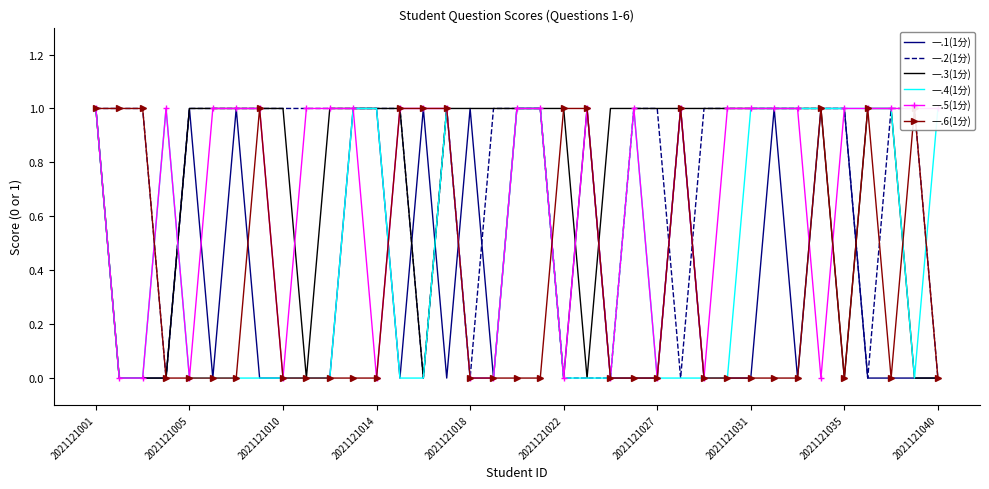

Is it true that 一.1(1分) equals 1 at 2021121014?

True